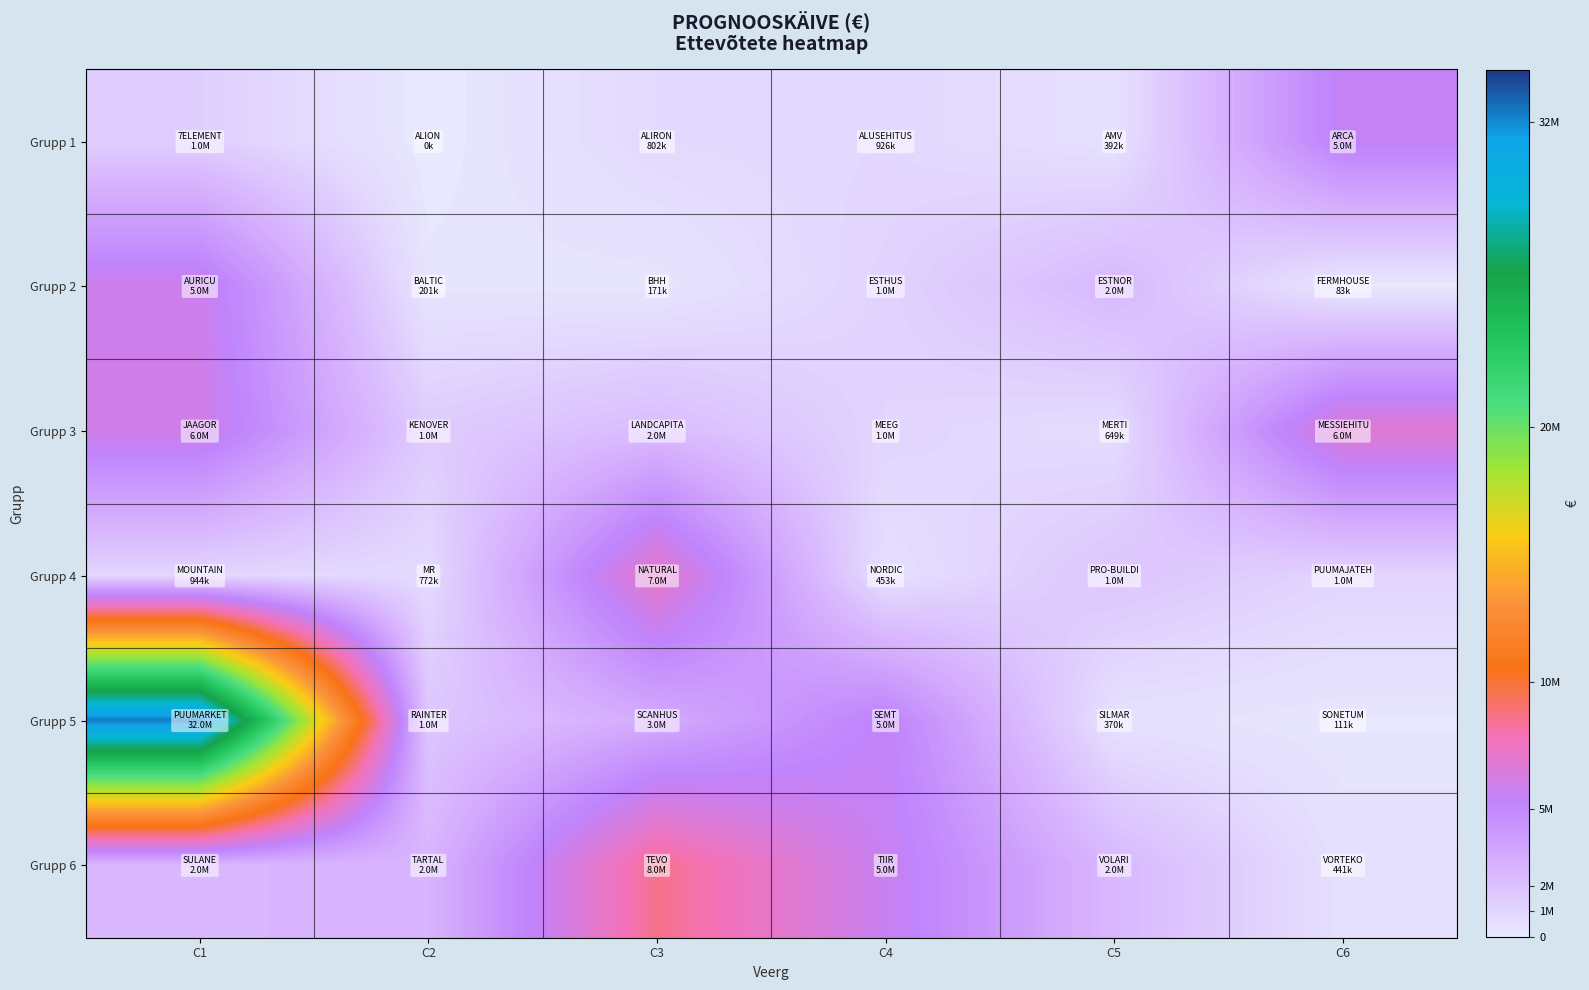

Reading left to right, list all the values displayed in this chart.

Grupp 1: C1=1354327	C2=0	C3=802296	C4=926439	C5=392670	C6=5476313
Grupp 2: C1=5899914	C2=201557	C3=171021	C4=1130690	C5=2448916	C6=83493
Grupp 3: C1=6062550	C2=1483476	C3=2282876	C4=1045409	C5=649645	C6=6872169
Grupp 4: C1=944000	C2=772608	C3=7244955	C4=453650	C5=1804888	C6=1041617
Grupp 5: C1=32393718	C2=1747830	C3=3113709	C4=5360344	C5=370759	C6=111938
Grupp 6: C1=2476448	C2=2639679	C3=8603048	C4=5689070	C5=2477937	C6=441913